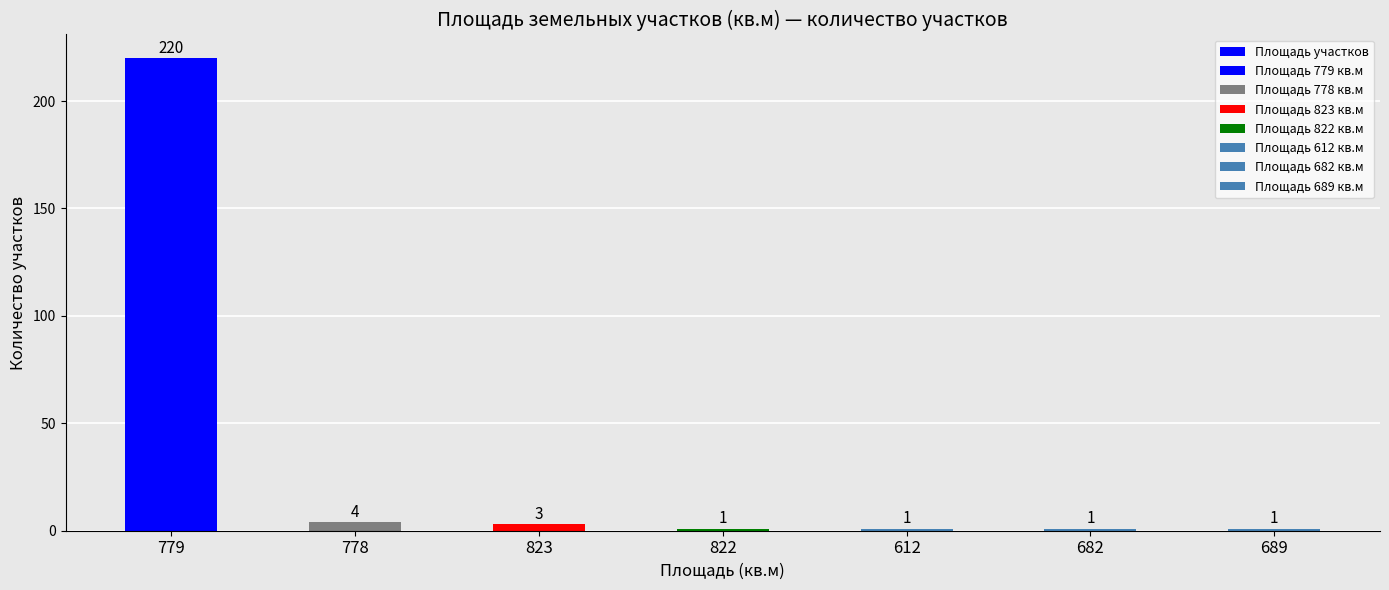

How many data points are above 1?

3